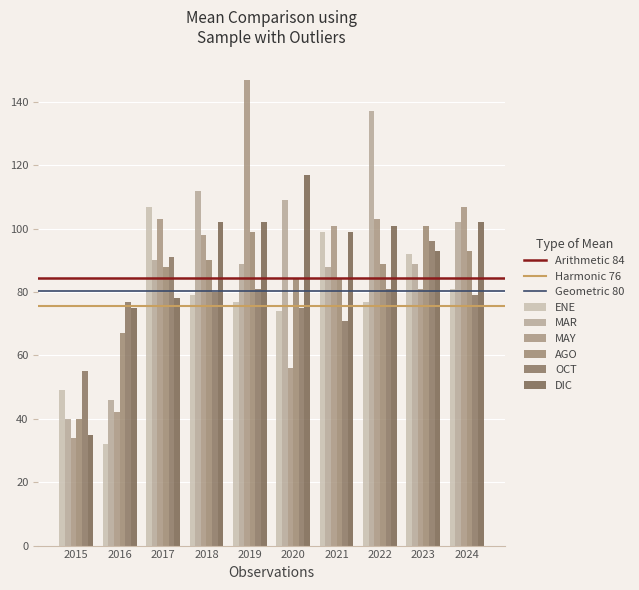

What is the total value across all series at 2018?

561